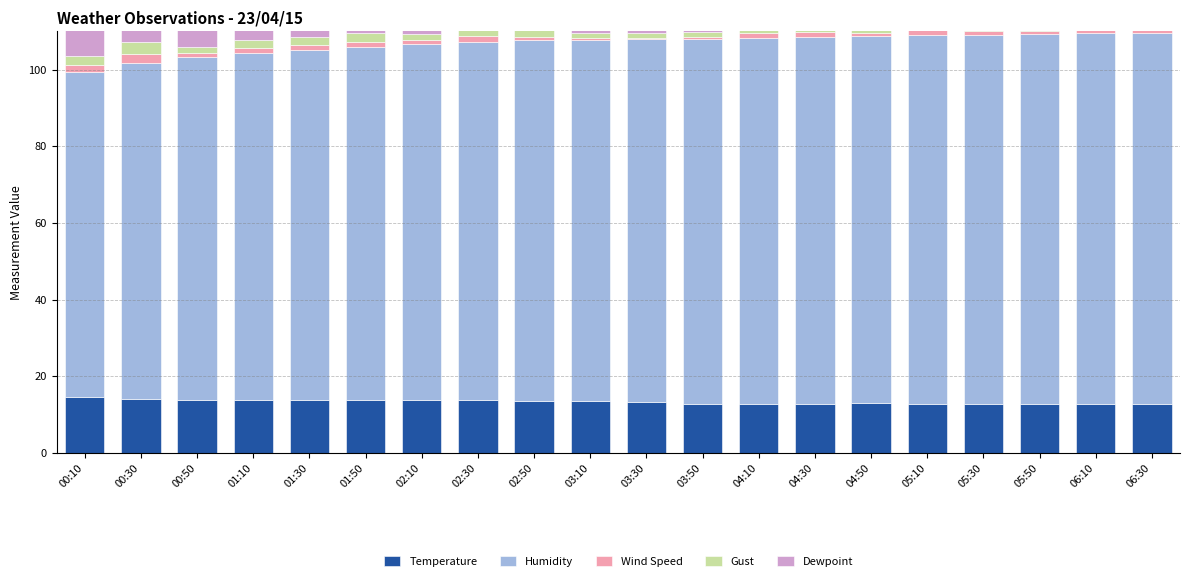

Reading right to left, transcribe all the data shown in this chart.

Temperature: 12.8	12.9	12.9	12.8	12.9	13.0	12.9	12.8	12.9	13.2	13.5	13.6	13.9	13.8	13.8	13.8	13.9	13.9	14.1	14.5
Humidity: 96.6	96.5	96.4	96.2	96.0	95.7	95.6	95.4	95.0	94.8	94.3	94.0	93.4	92.8	92.2	91.4	90.5	89.3	87.7	84.8
Wind Speed: 1.5	1.2	0.7	1.1	1.7	0.7	1.3	1.2	0.7	0.3	0.5	1.0	1.5	1.0	1.3	1.3	1.3	1.0	2.2	1.8
Gust: 3.5	3.3	1.8	2.1	2.9	1.7	1.9	1.8	1.3	1.1	1.1	3.1	2.8	1.7	2.2	1.9	2.0	1.8	3.2	2.5
Dewpoint: 12.3	12.4	12.4	12.3	12.3	12.4	12.3	12.1	12.2	12.4	12.6	12.7	12.9	12.7	12.6	12.5	12.4	12.2	12.1	12.0